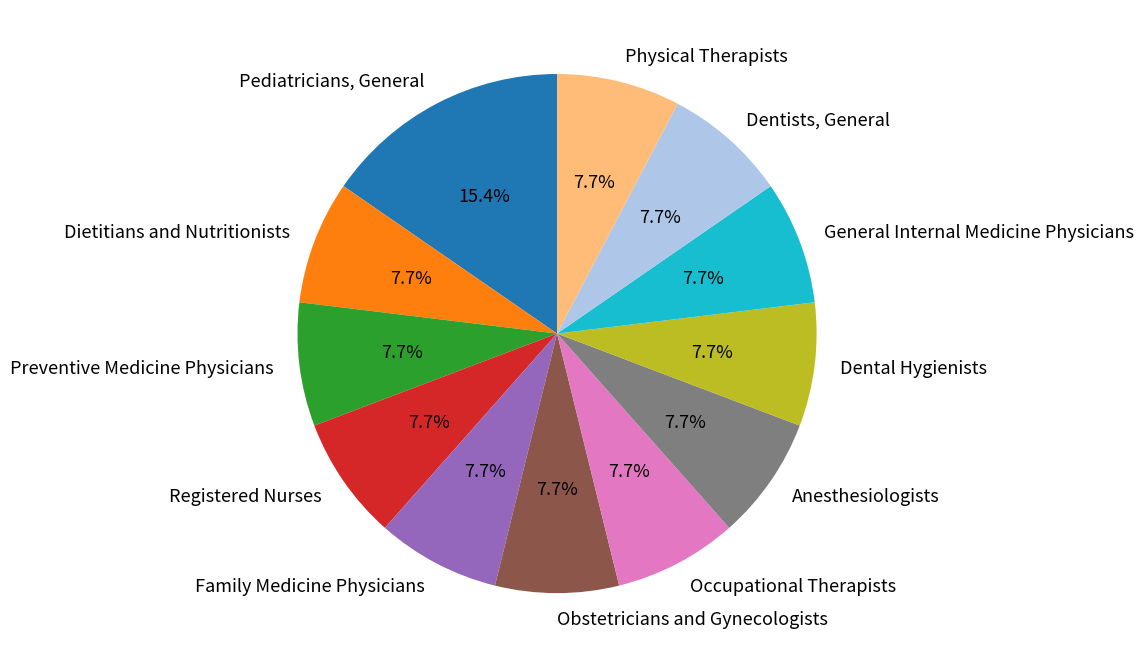

Is Registered Nurses the majority of the pie?

No